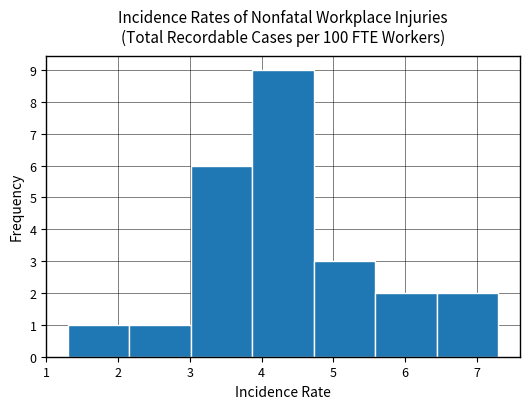

How tall is the bar that spans 2.2 to 3.0 on the x-axis? Neither the bar edges nor the heights are printed on the chart, so give them approximately, as read against the axes.

1